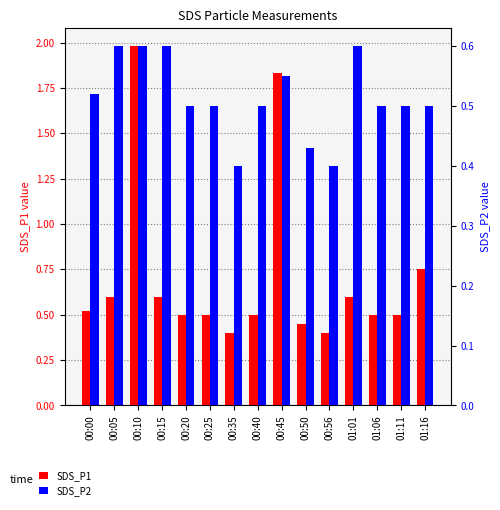

What is the value of the SDS_P1 bar at the 3rd from the left?

2.0